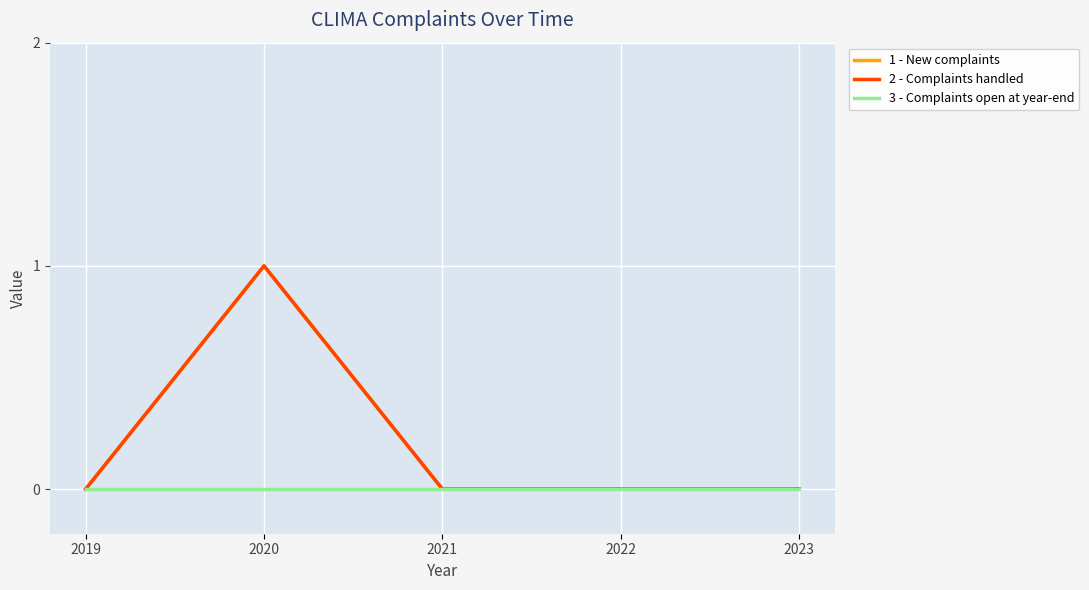

Does the chart have visible grid lines?

Yes